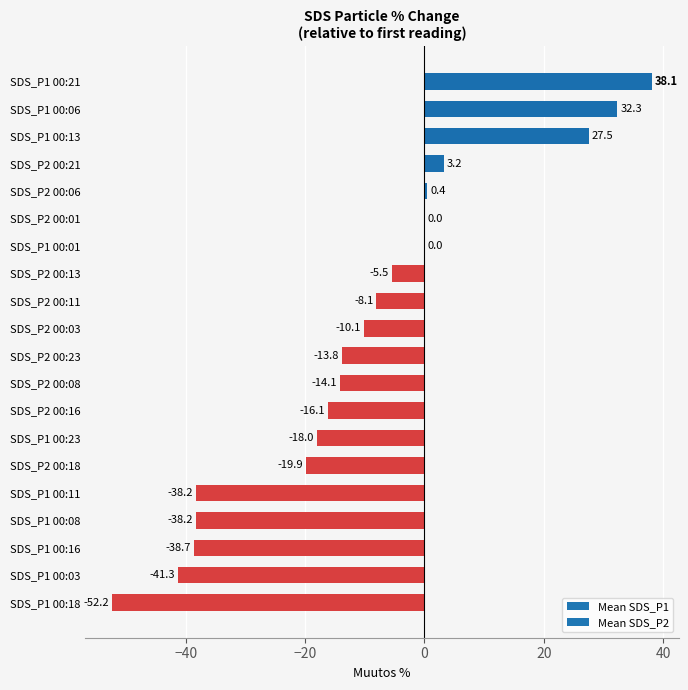

What is the sum of all values?

-212.7